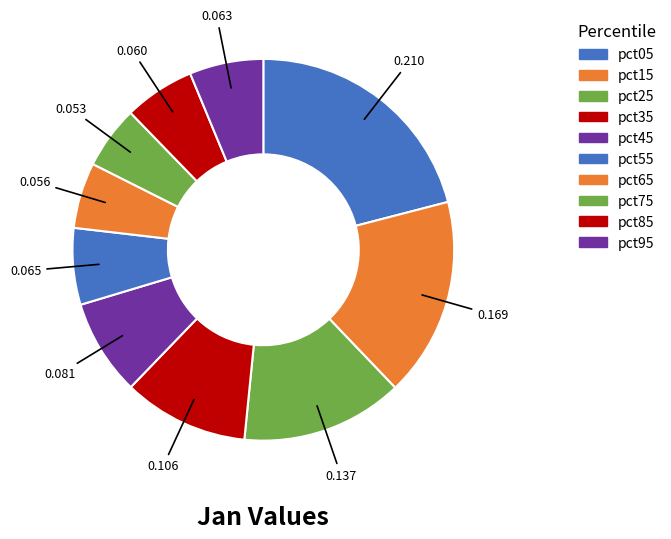

To the nearest percent, what portion does pct35 represent?

11%